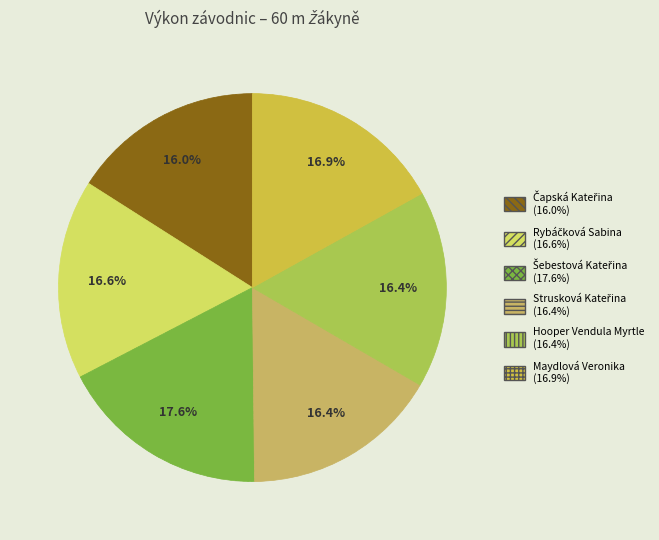

Is Rybáčková Sabina the majority of the pie?

No